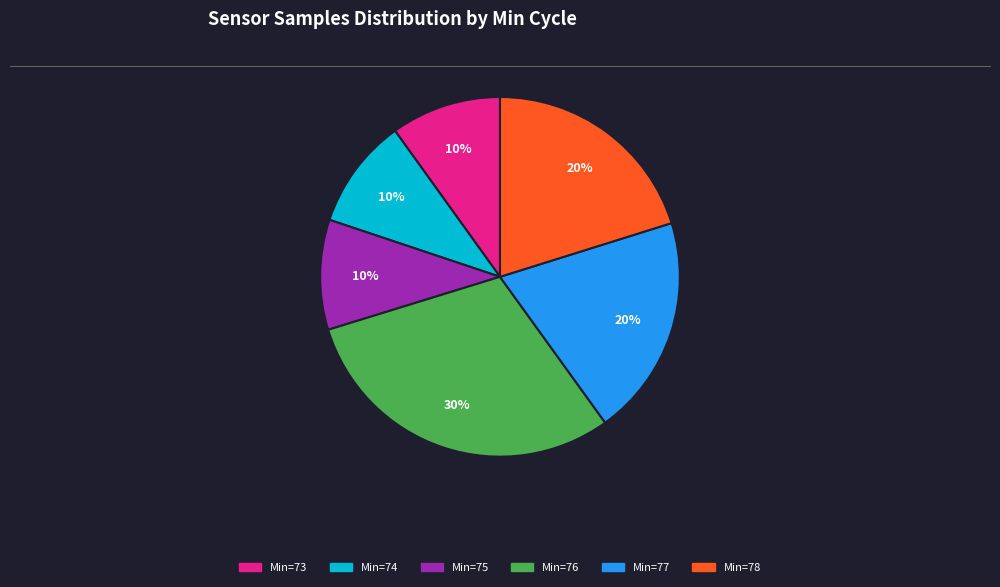

How many segments does this pie chart have?

6